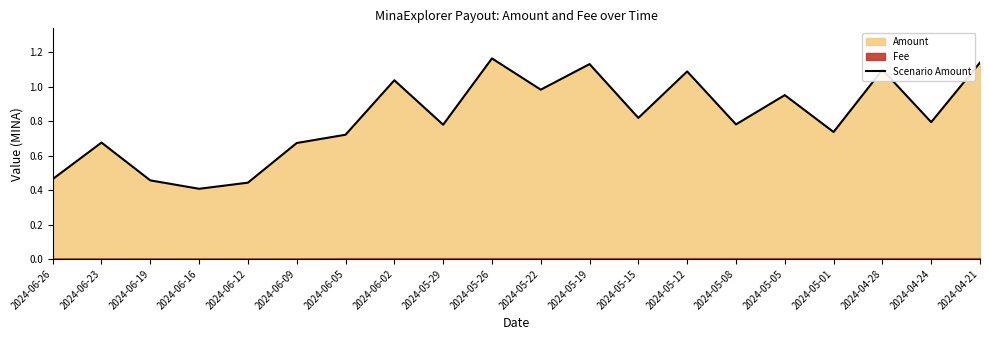

Where is the first local maximum?

2024-06-23